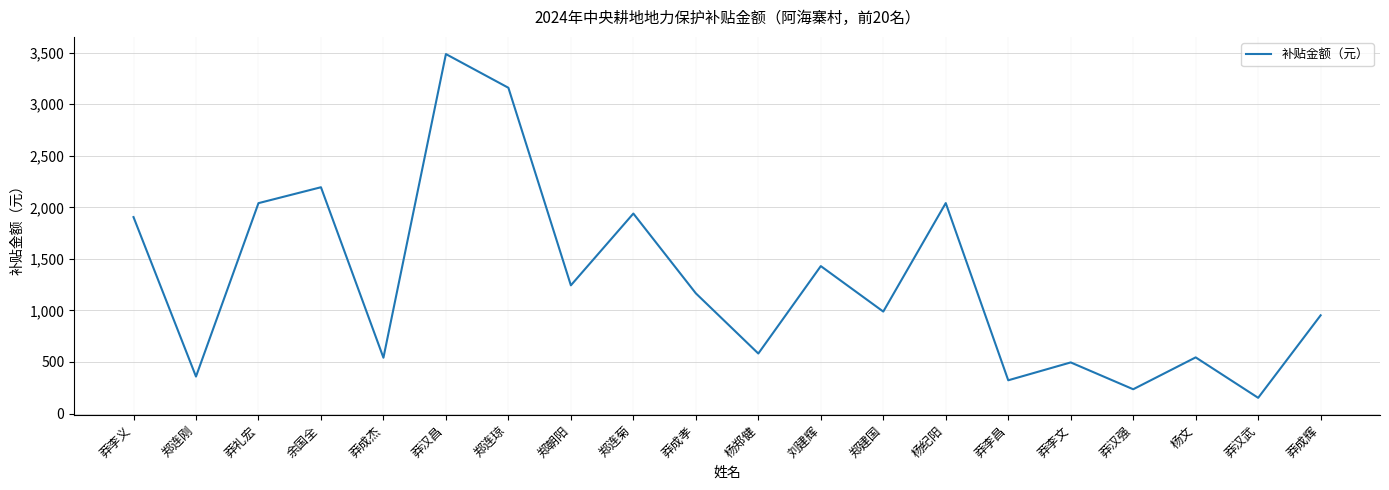

What is the smallest value displayed?

152.3